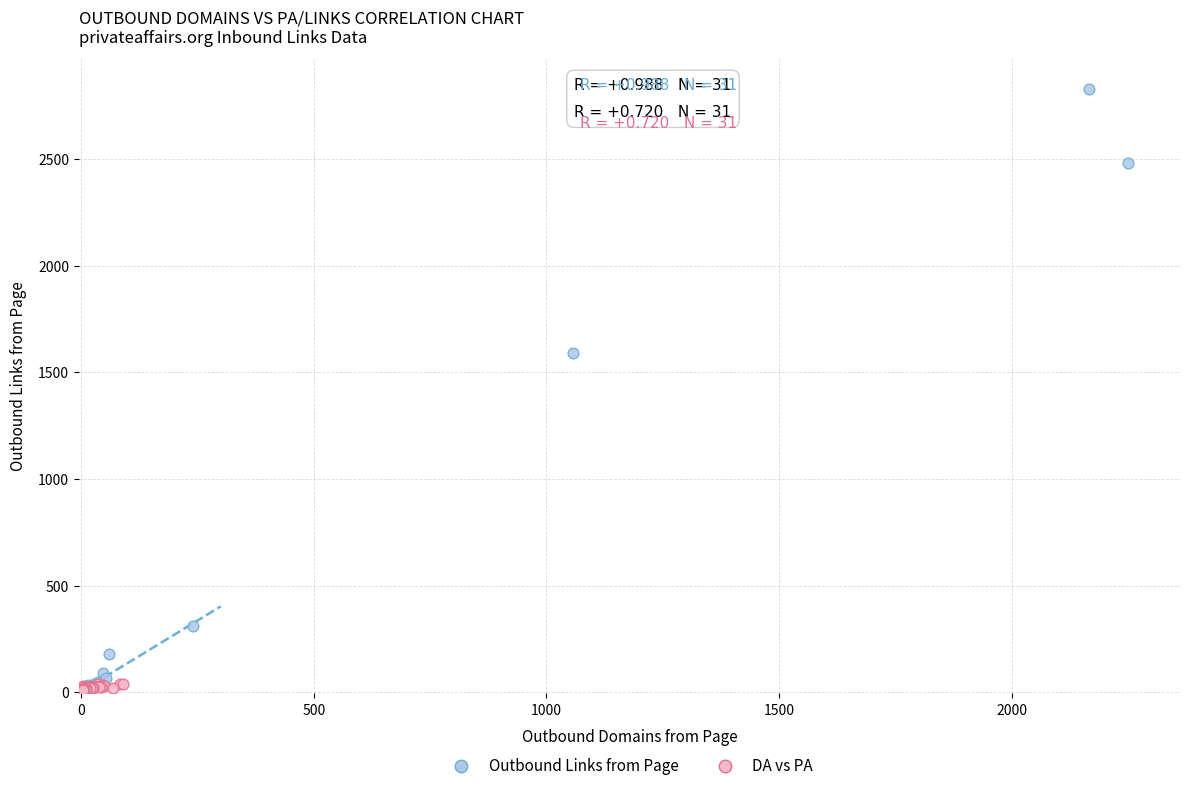

What are all the series names shown in the legend?

Outbound Links from Page, DA vs PA